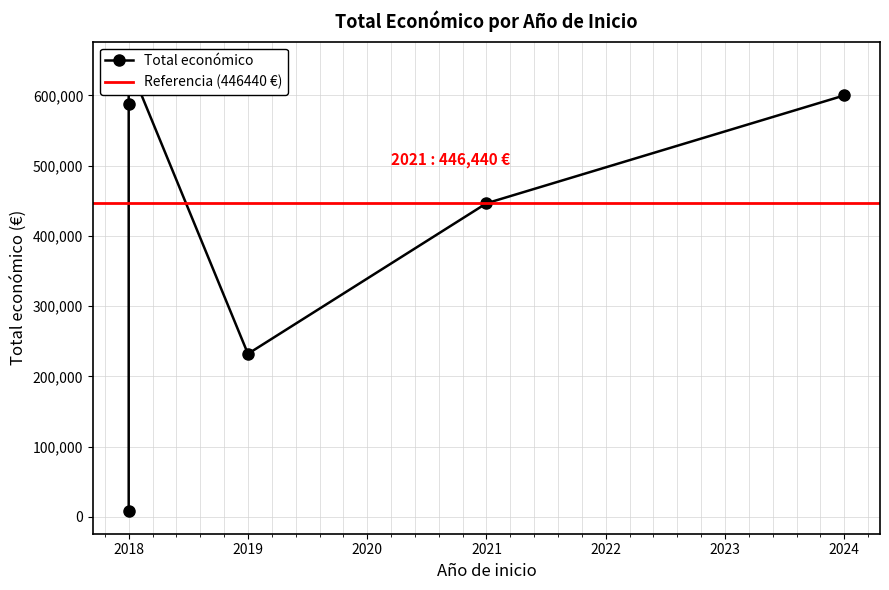

Which category has the lowest value across all series?

2018